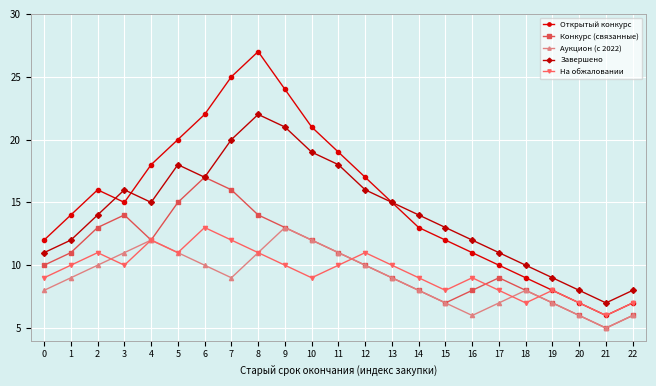

Which series has the largest range (max minus min)?

Открытый конкурс